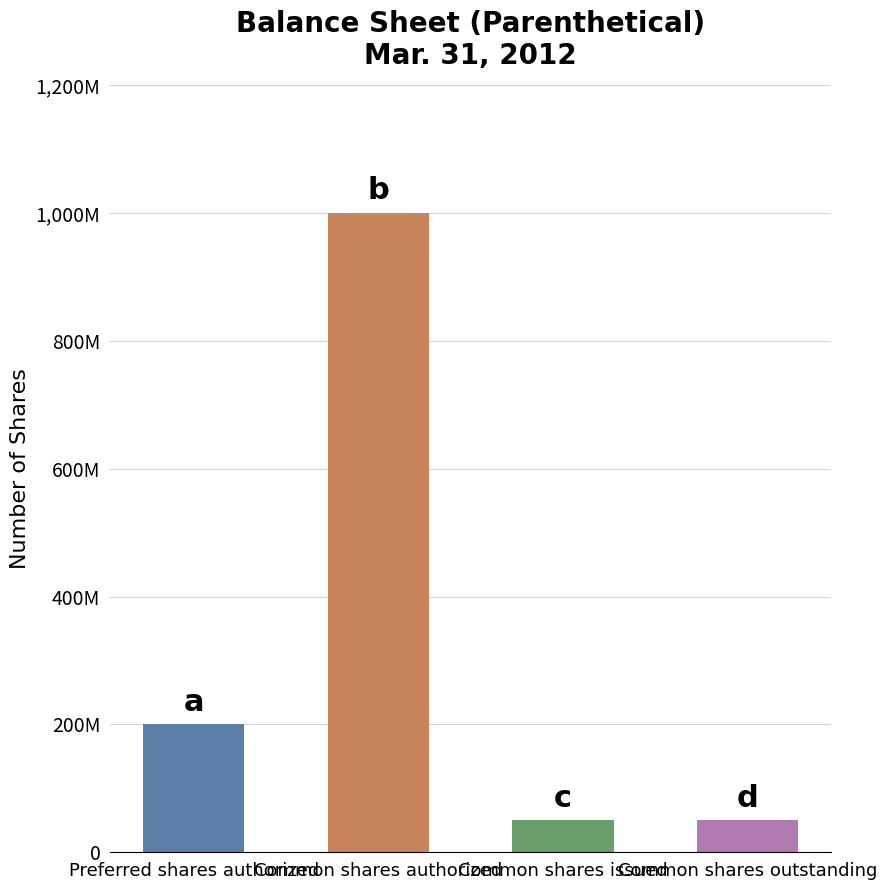

Are the bars horizontal?

No